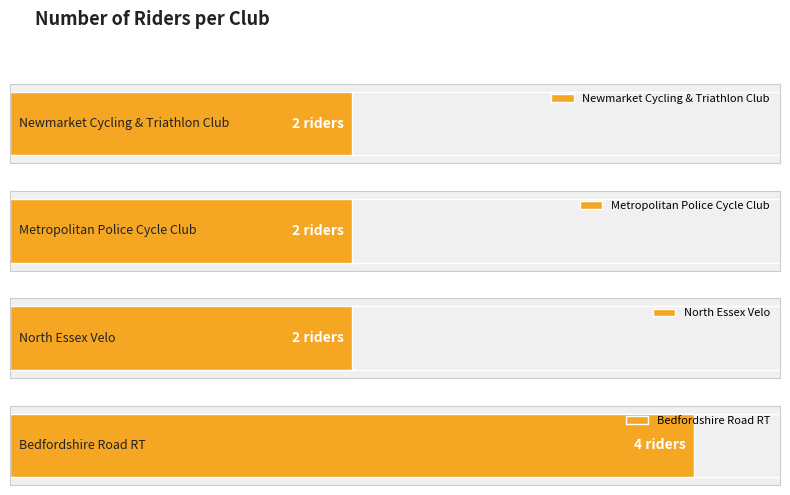

List the labels in order of value, smallest first.

Newmarket Cycling & Triathlon Club, Metropolitan Police Cycle Club, North Essex Velo, Bedfordshire Road RT